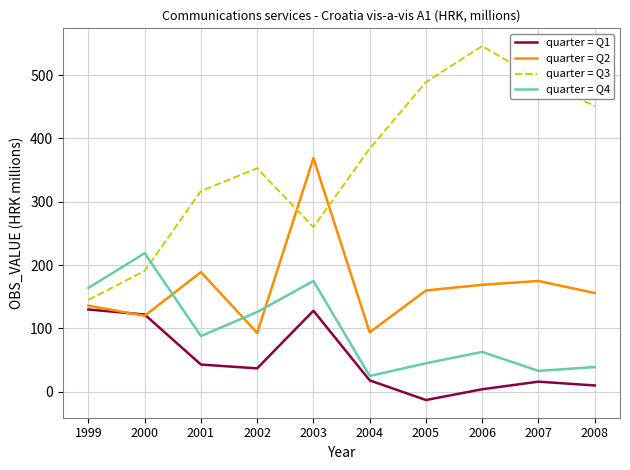

What is the difference between the maximum and second lowest values in the quarter = Q2 series?

275.0